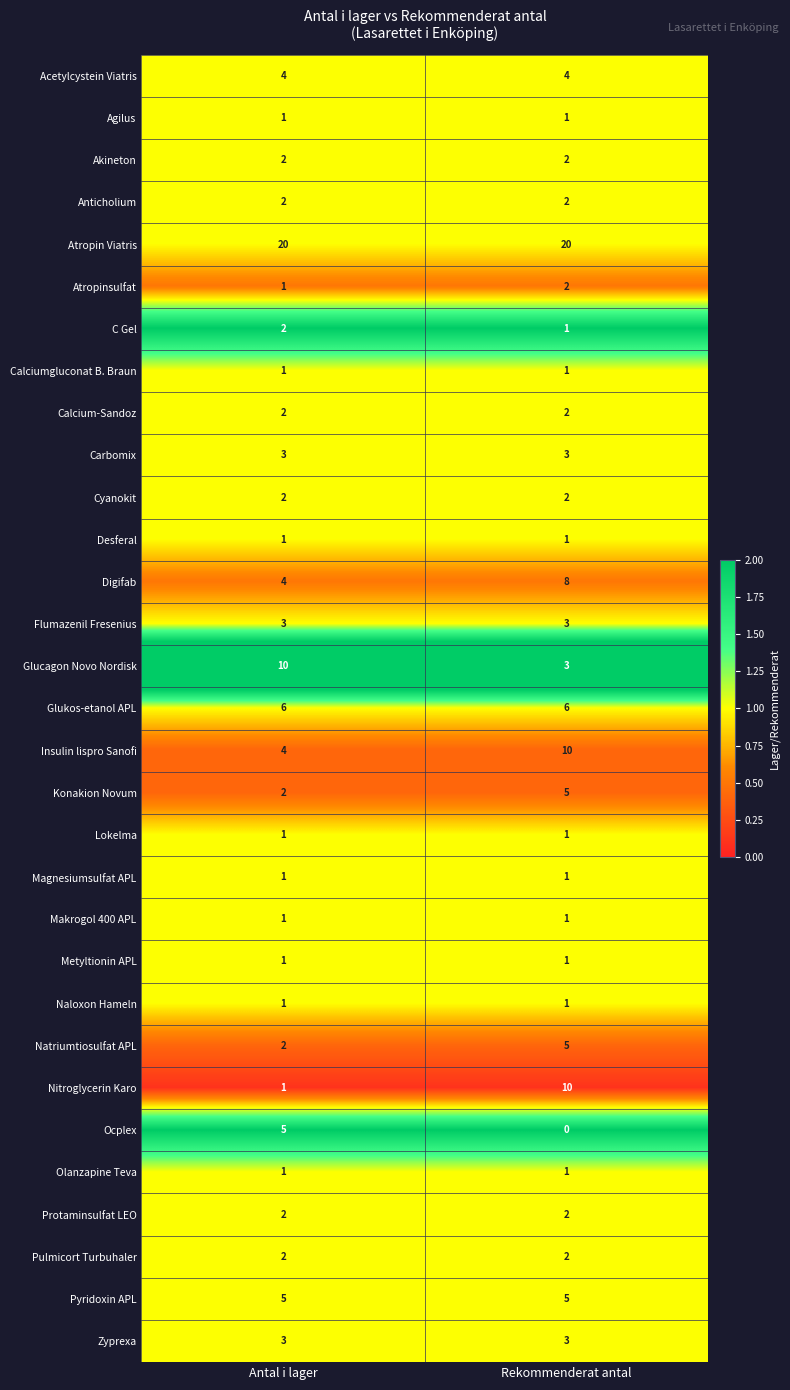

List the labels in order of Konakion Novum value, smallest first.

Antal i lager, Rekommenderat antal